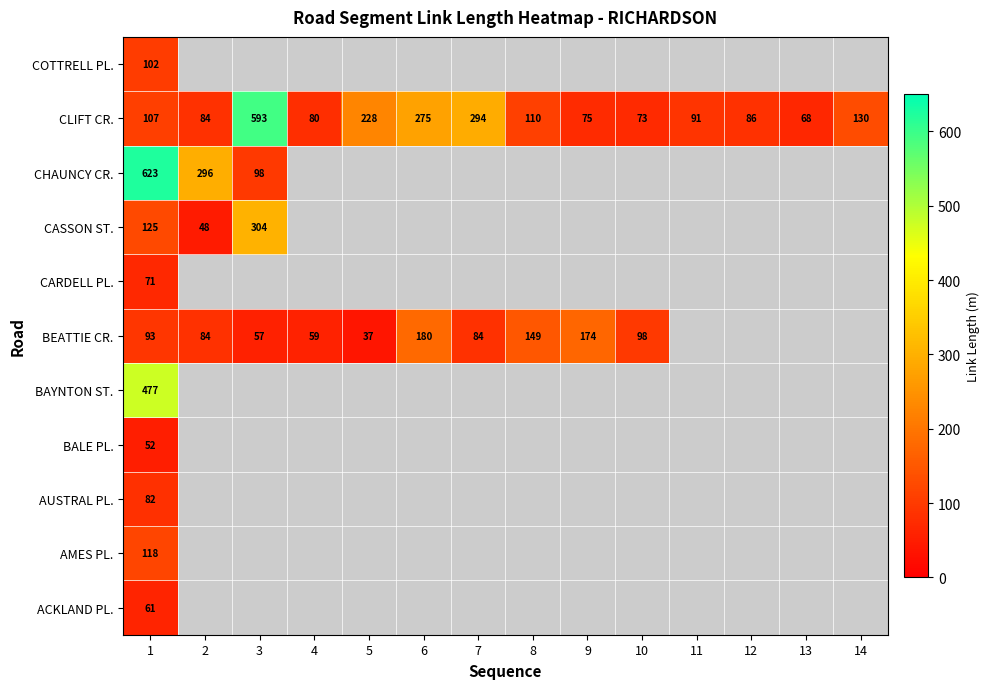

Is it true that AMES PL. equals 118 at 1?

True